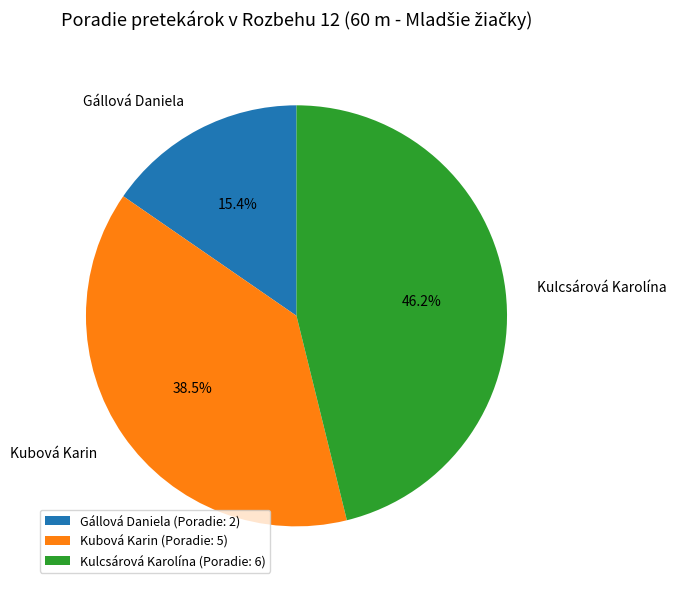

What percentage is the Gállová Daniela slice, to the nearest percent?

15%